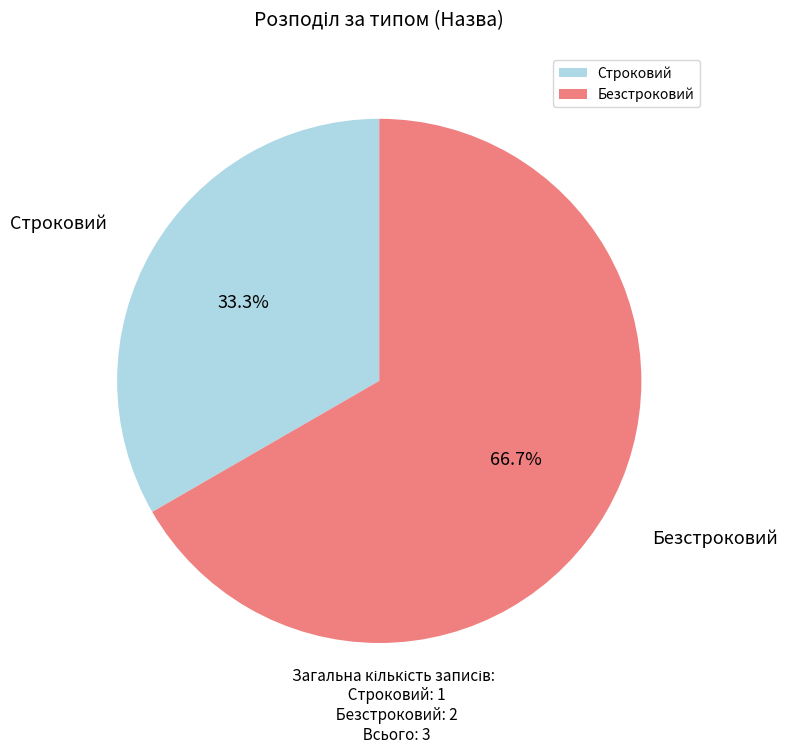

What is the smallest slice in the pie chart?

Строковий